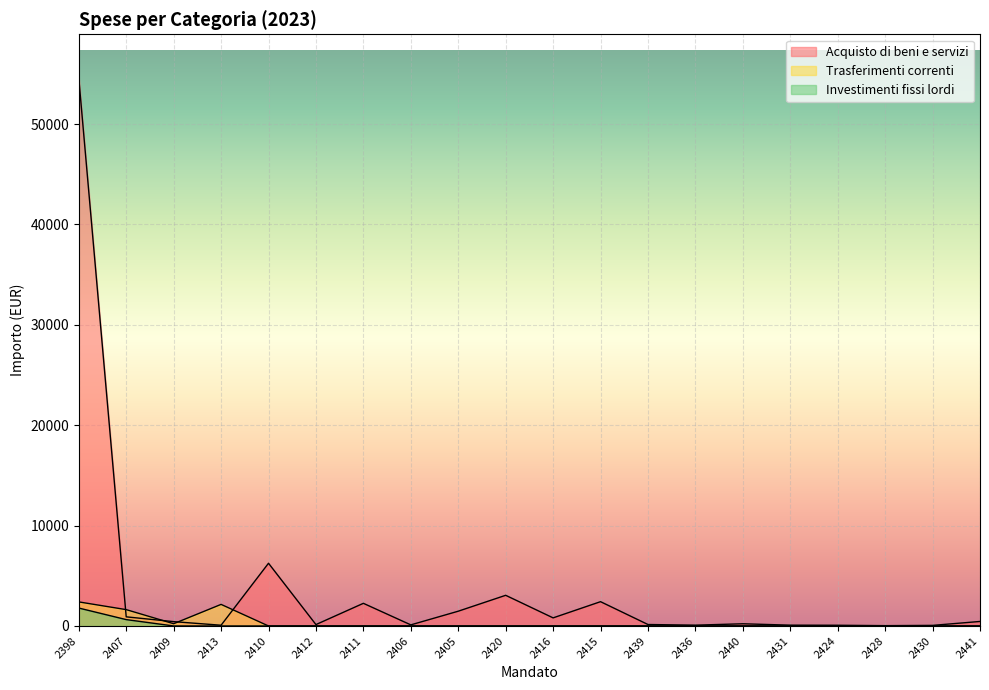

At which label is Investimenti fissi lordi closest to 892?

2407